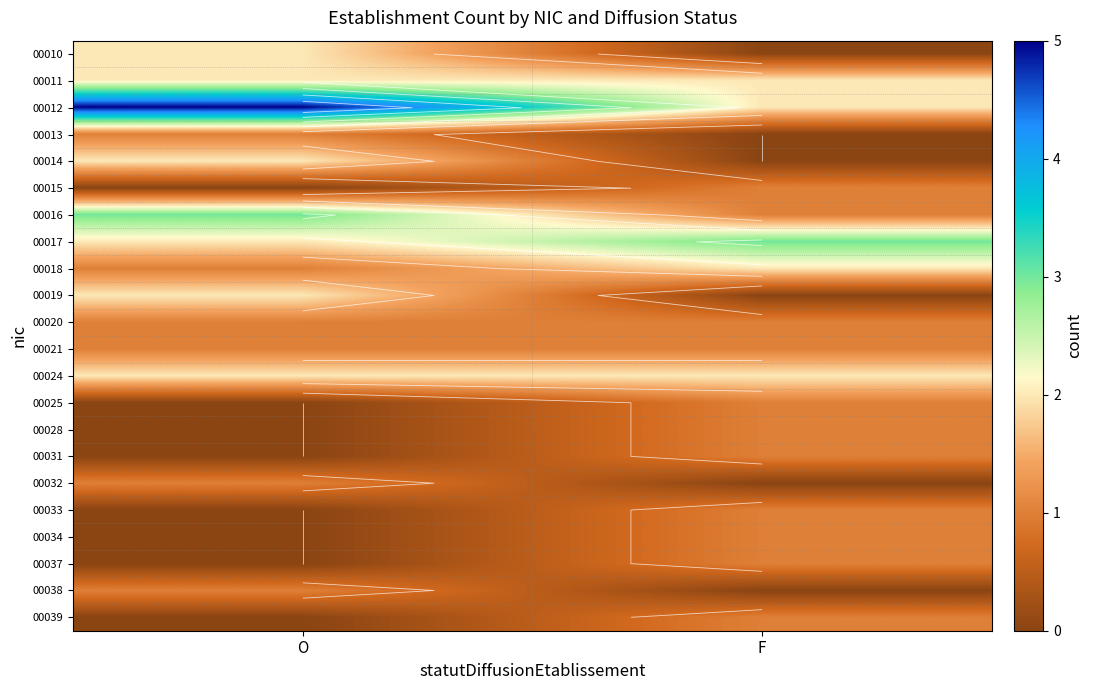

At how many categories does at least one series exceed 1?

2